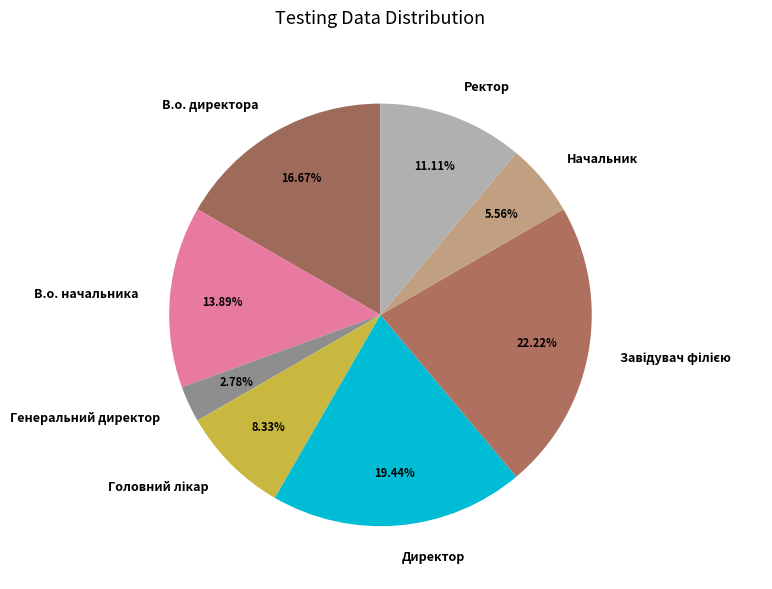

Which slice is the smallest?

Генеральний директор